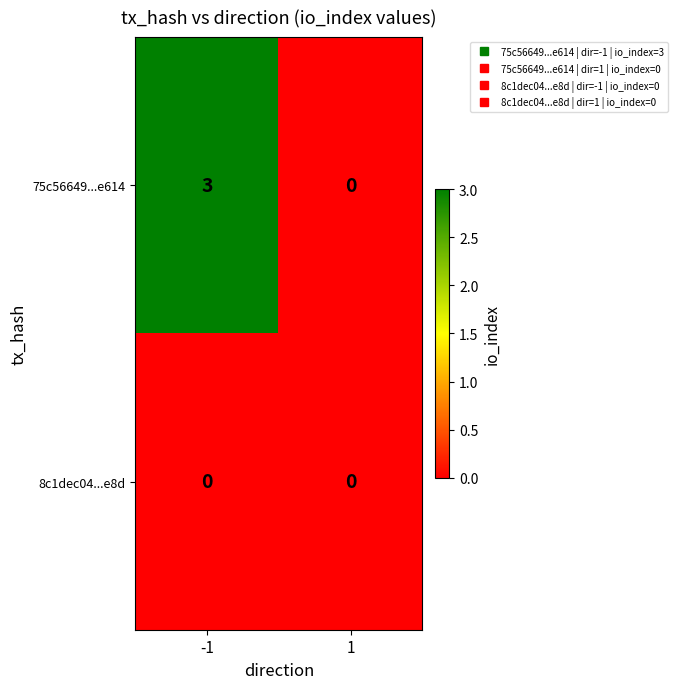

Between -1 and 1, which series saw the biggest shift?

75c56649...e614